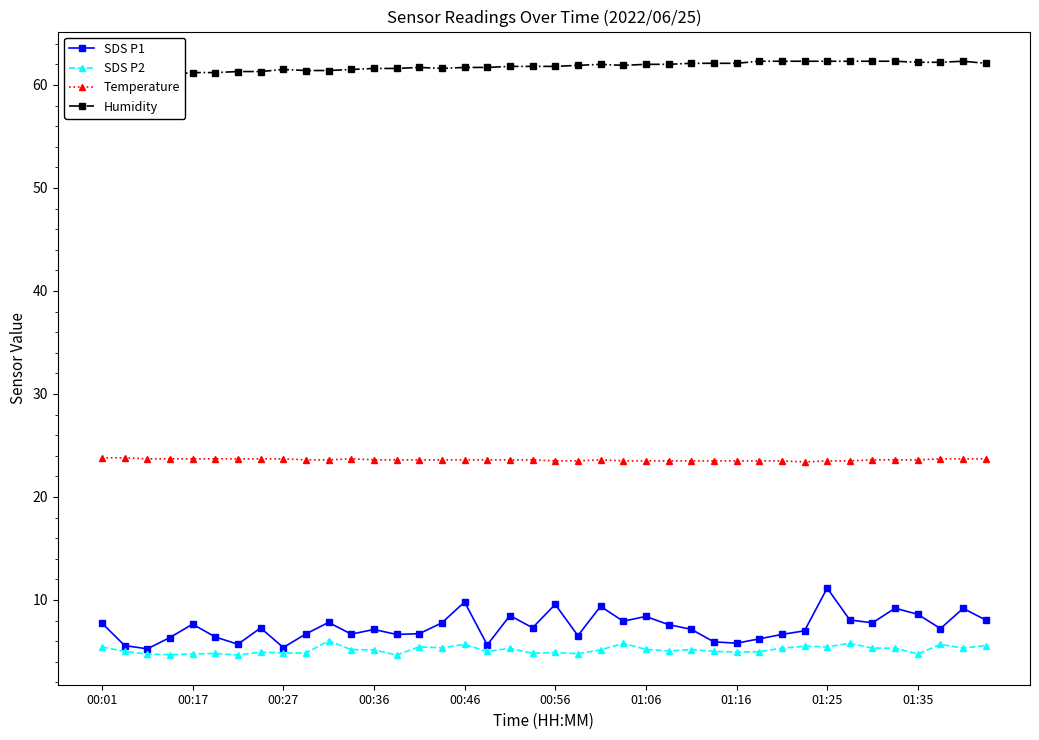

What are all the series names shown in the legend?

SDS P1, SDS P2, Temperature, Humidity